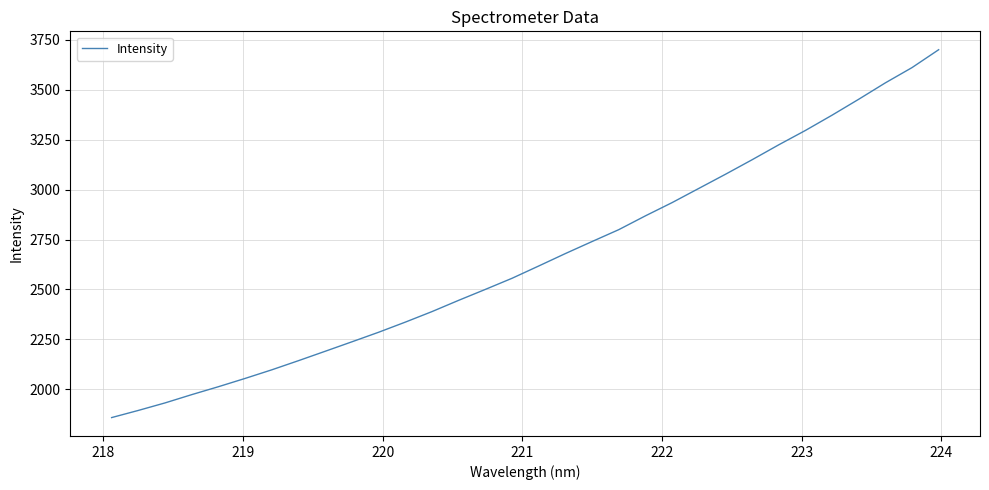

What is the difference between the maximum and minimum values?

1843.3